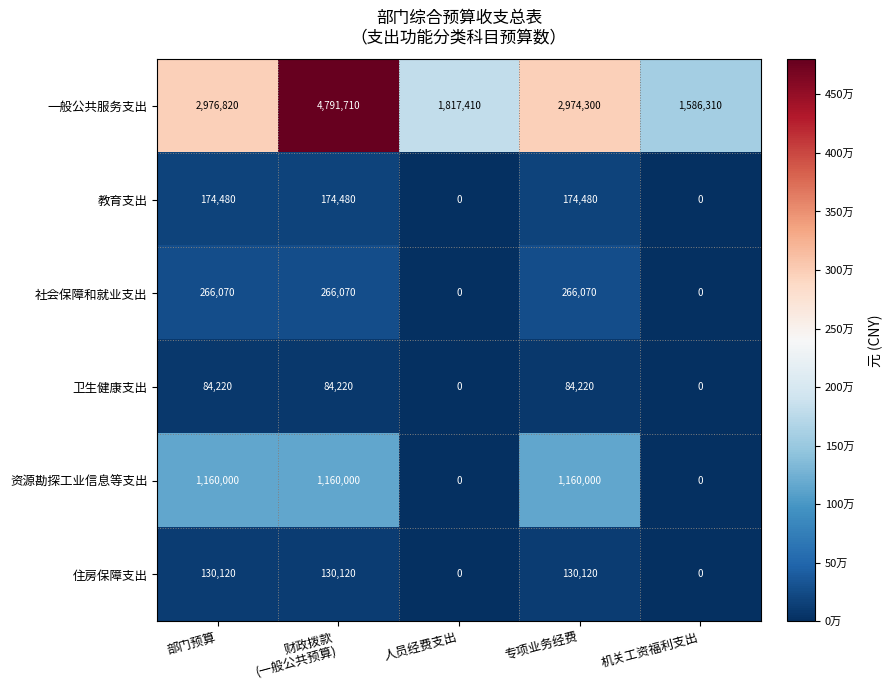

The value of 住房保障支出 at 机关工资福利支出 is 0. True or false?

True